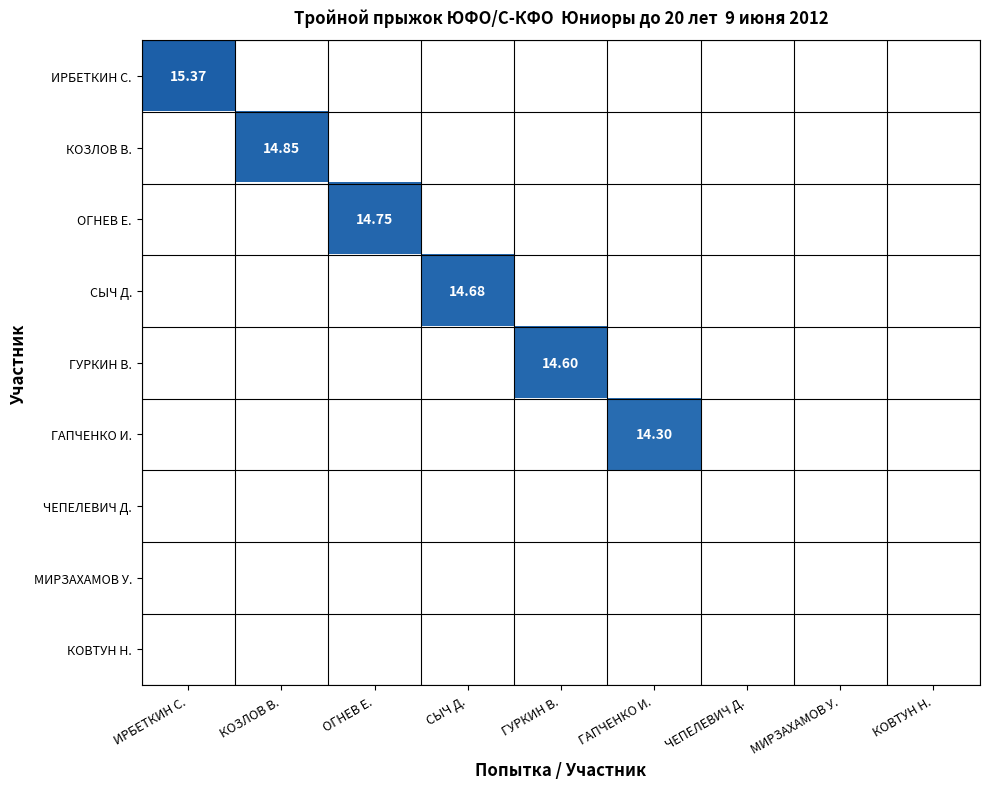

Which series has the widest spread of values?

ИРБЕТКИН С.